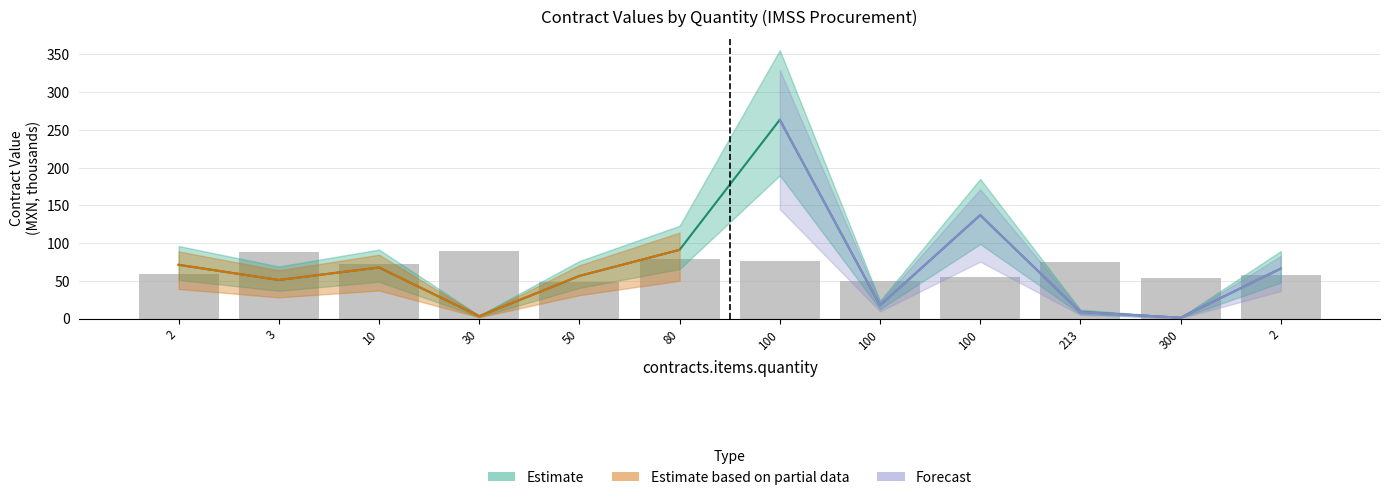

Are the bars grouped side by side (vs. stacked)?

No